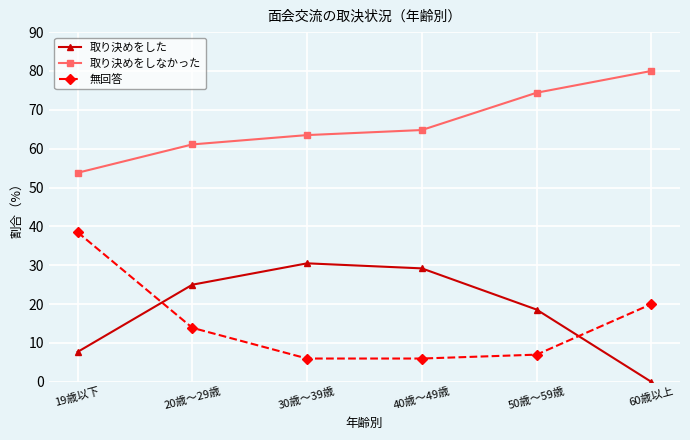

Is the value of 取り決めをした at 20歳～29歳 greater than the value of 取り決めをしなかった at 60歳以上?

No